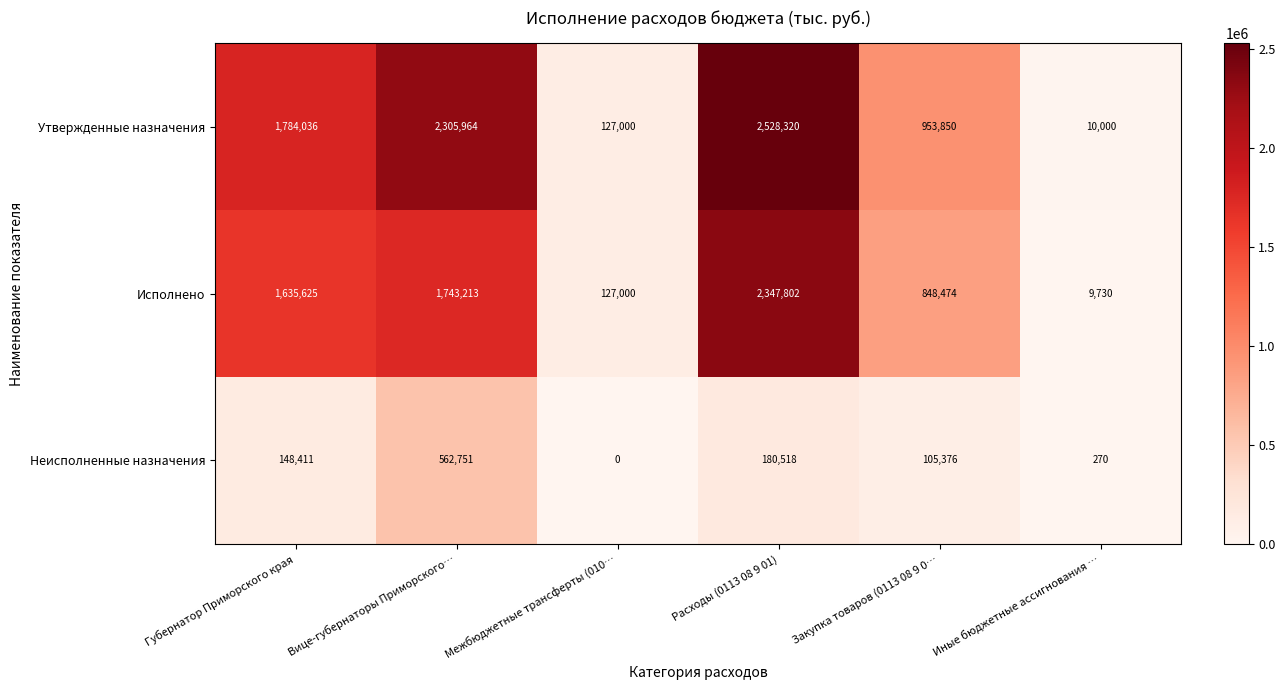

Reading left to right, extract all data points from this chart.

Утвержденные назначения: Губернатор Приморского края=1784036	Вице-губернаторы Приморского…=2305964	Межбюджетные трансферты (010…=127000	Расходы (0113 08 9 01)=2528320	Закупка товаров (0113 08 9 0…=953850	Иные бюджетные ассигнования …=10000
Исполнено: Губернатор Приморского края=1635625	Вице-губернаторы Приморского…=1743213	Межбюджетные трансферты (010…=127000	Расходы (0113 08 9 01)=2347802	Закупка товаров (0113 08 9 0…=848474	Иные бюджетные ассигнования …=9730
Неисполненные назначения: Губернатор Приморского края=148411	Вице-губернаторы Приморского…=562751	Межбюджетные трансферты (010…=0	Расходы (0113 08 9 01)=180518	Закупка товаров (0113 08 9 0…=105376	Иные бюджетные ассигнования …=270